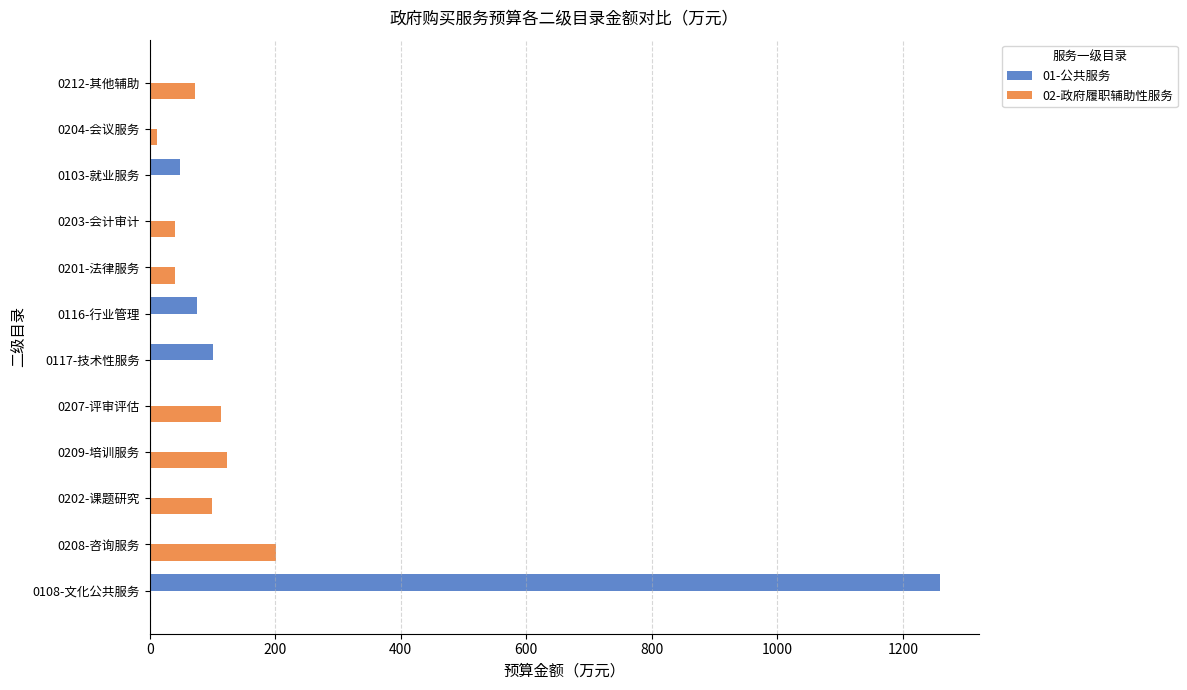

True or false: 01-公共服务 has a value of 0.0 at 0207-评审评估.

True